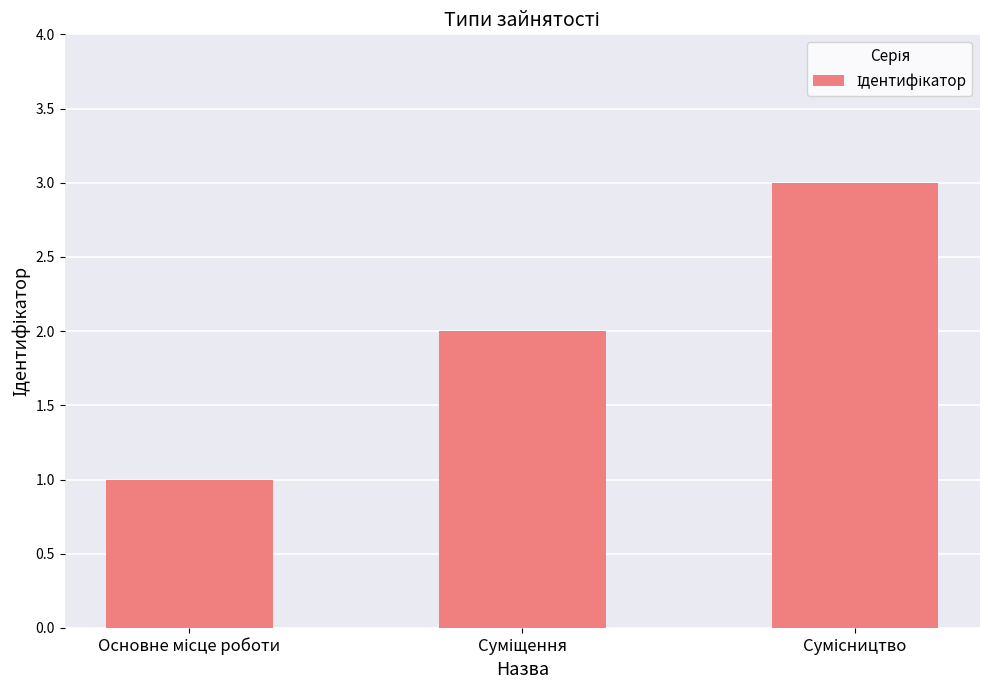

What is the greatest value displayed?

3